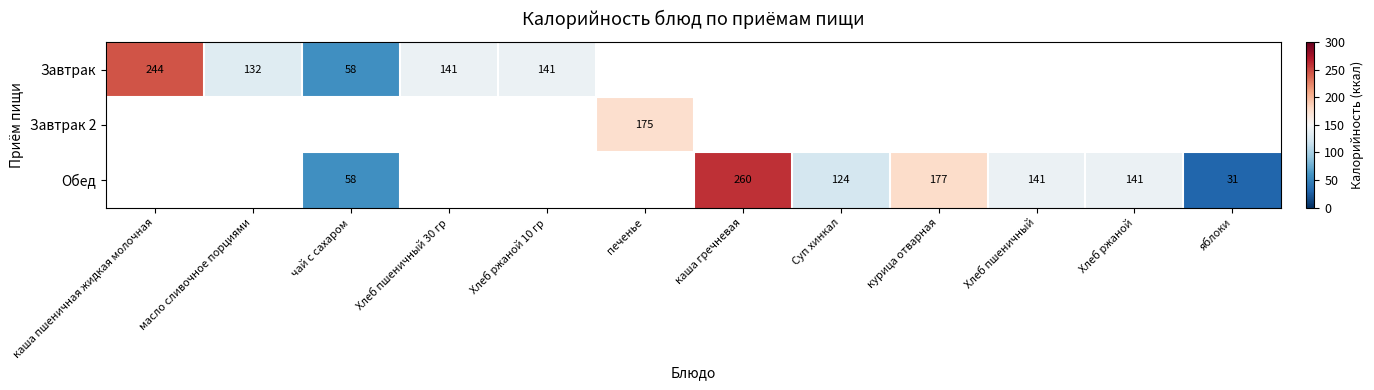

The value of Завтрак at Хлеб ржаной 10 гр is 207. True or false?

False